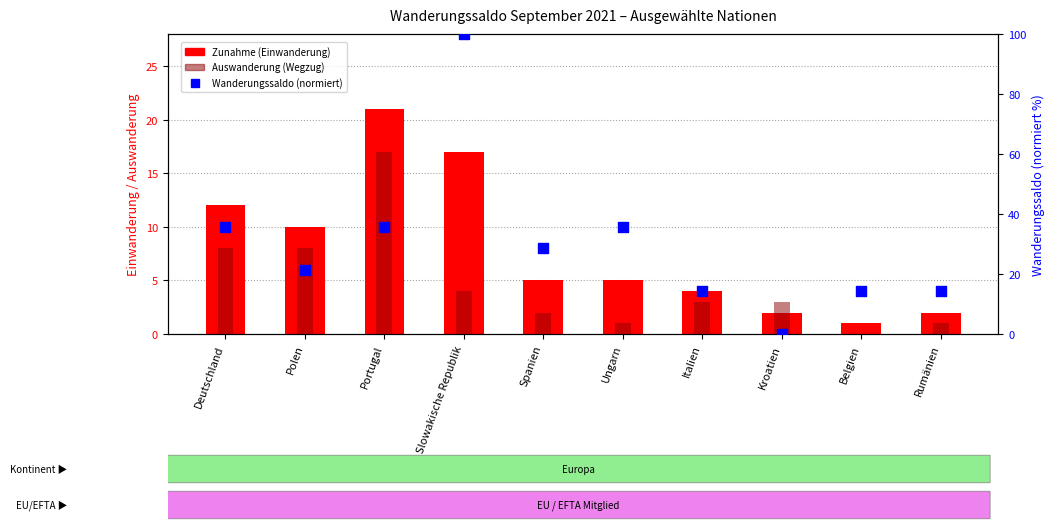

Which series contains the lowest Y value?

Auswanderung